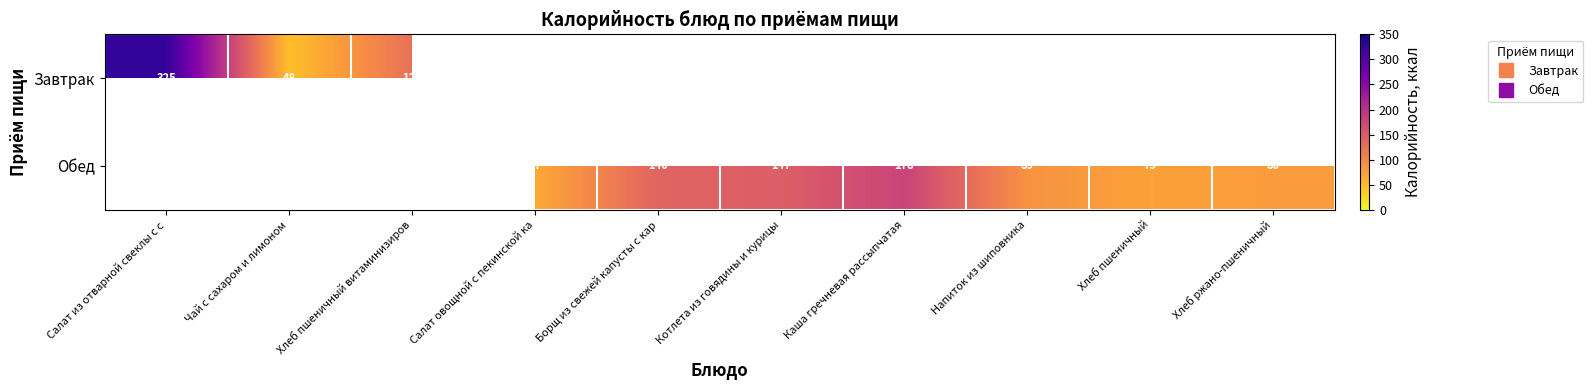

How many distinct data groups are displayed?

2